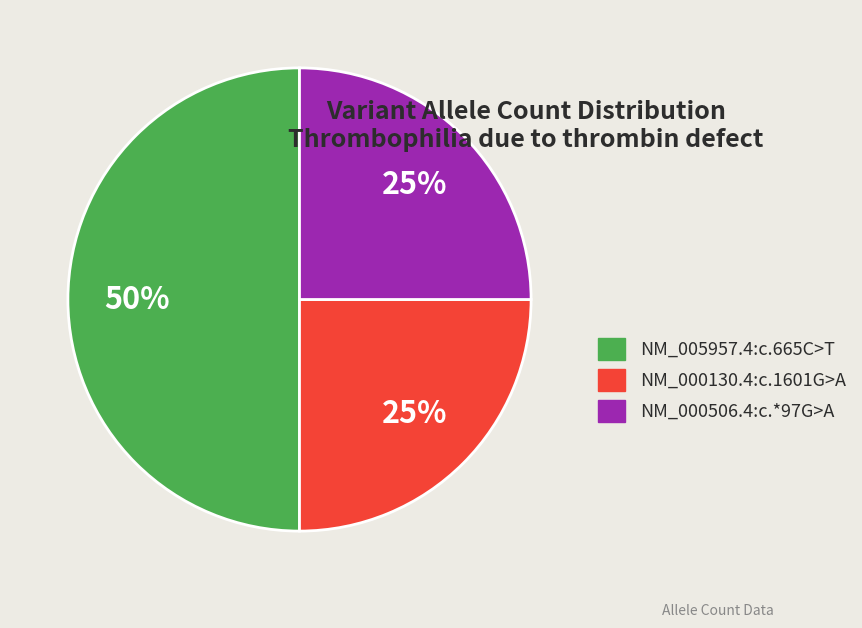

Does NM_000506.4:c.*97G>A account for over 50% of the chart?

No